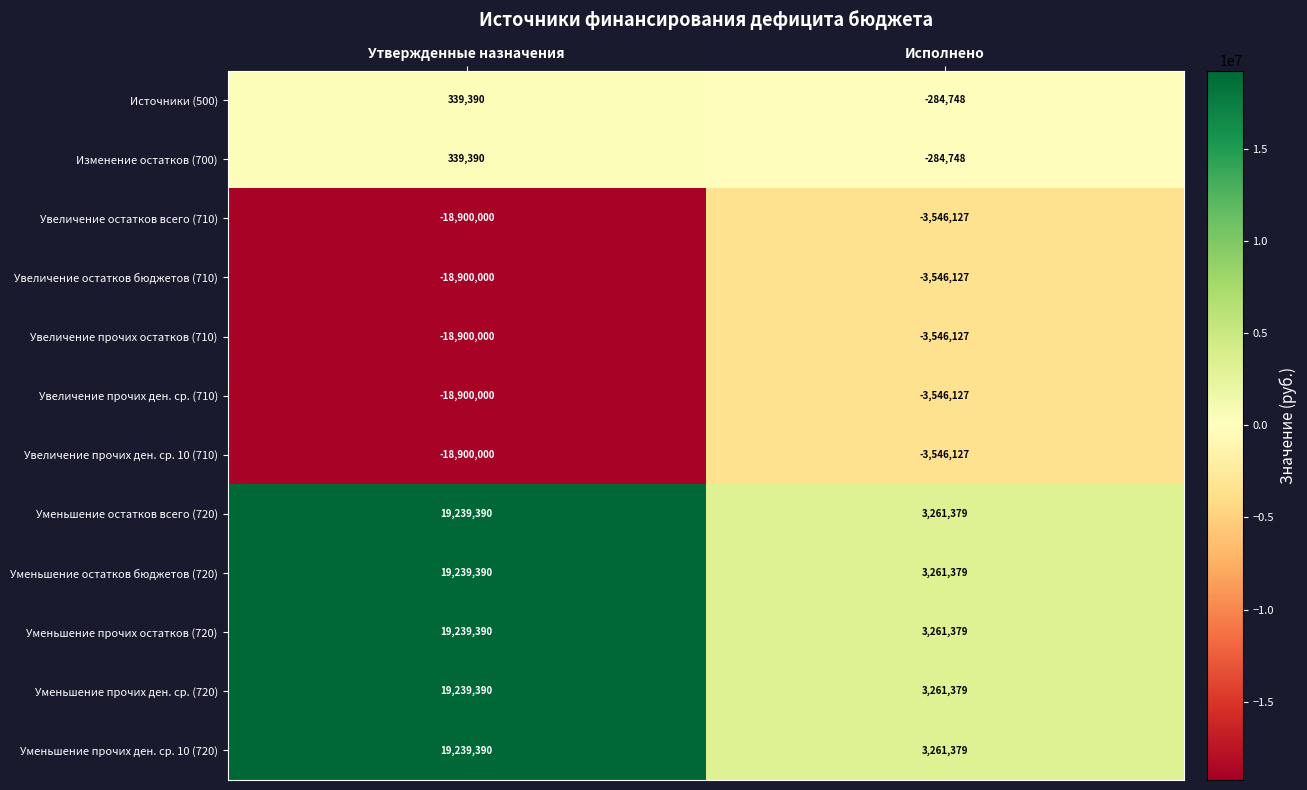

What is the average value of the Изменение остатков (700) series?

27321